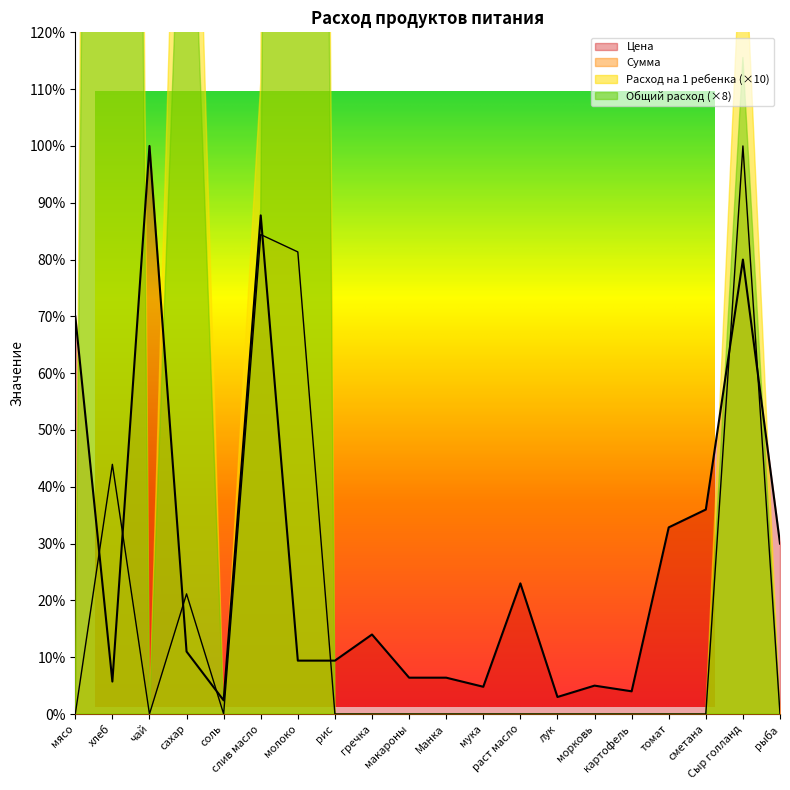

What is the sum of the Цена values at рыба and слив масло?

117.8